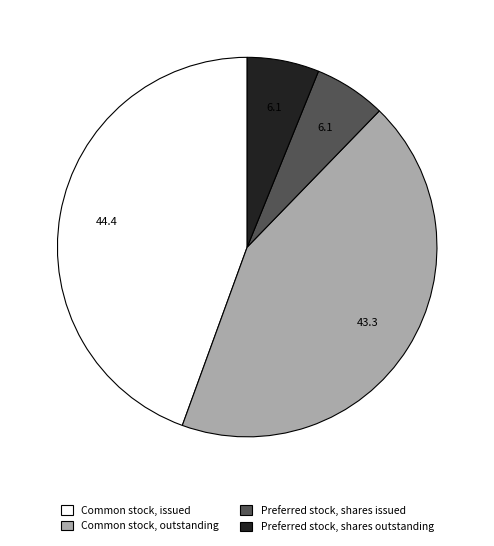

What is the largest slice in the pie chart?

Common stock, issued